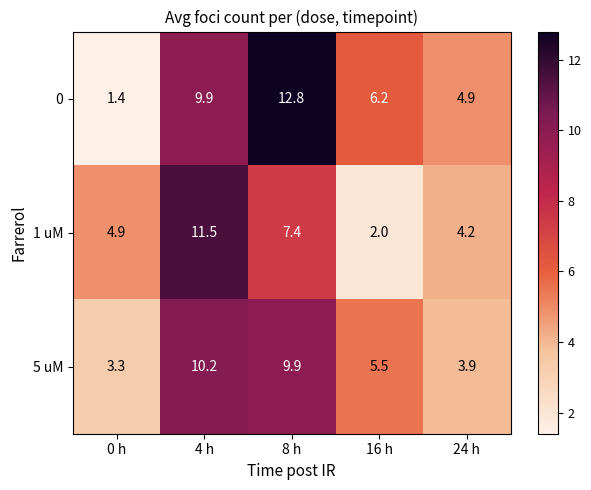

At which label does 1 uM first exceed 4?

0 h